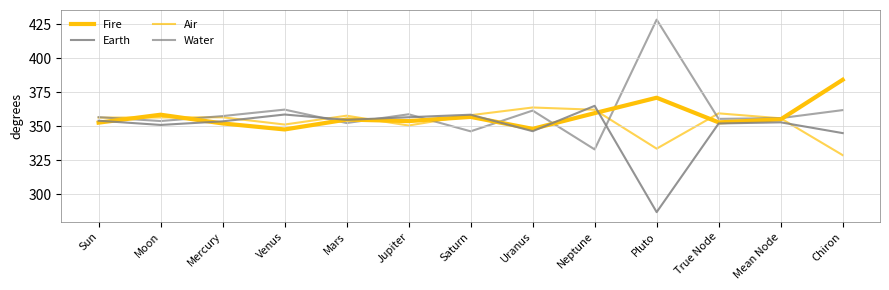

Where is the first local maximum for Air?

Mercury